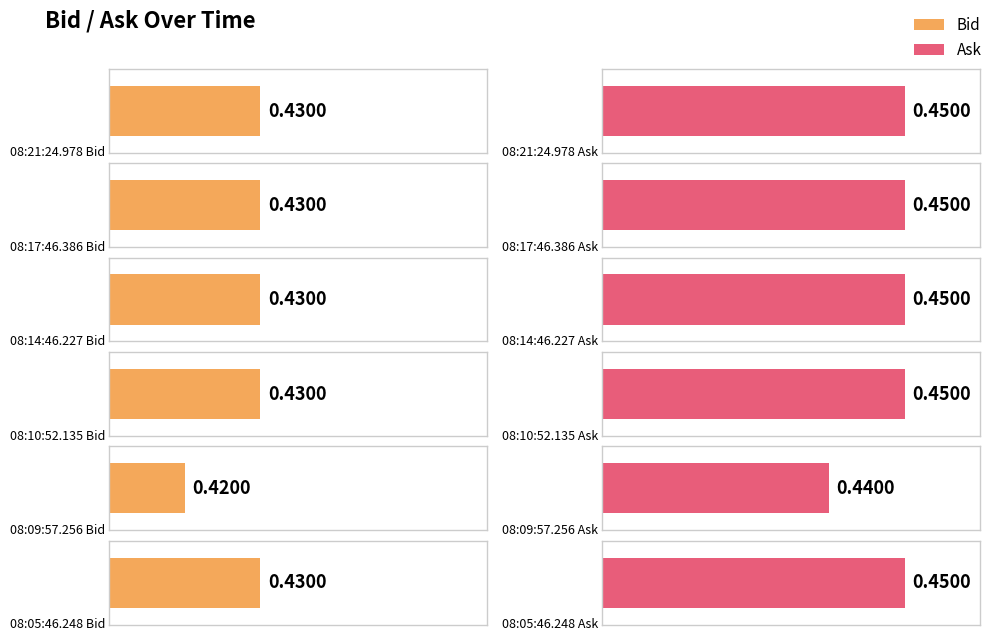

The Bid series shows 0.6 at 08:17:46.386. True or false?

False